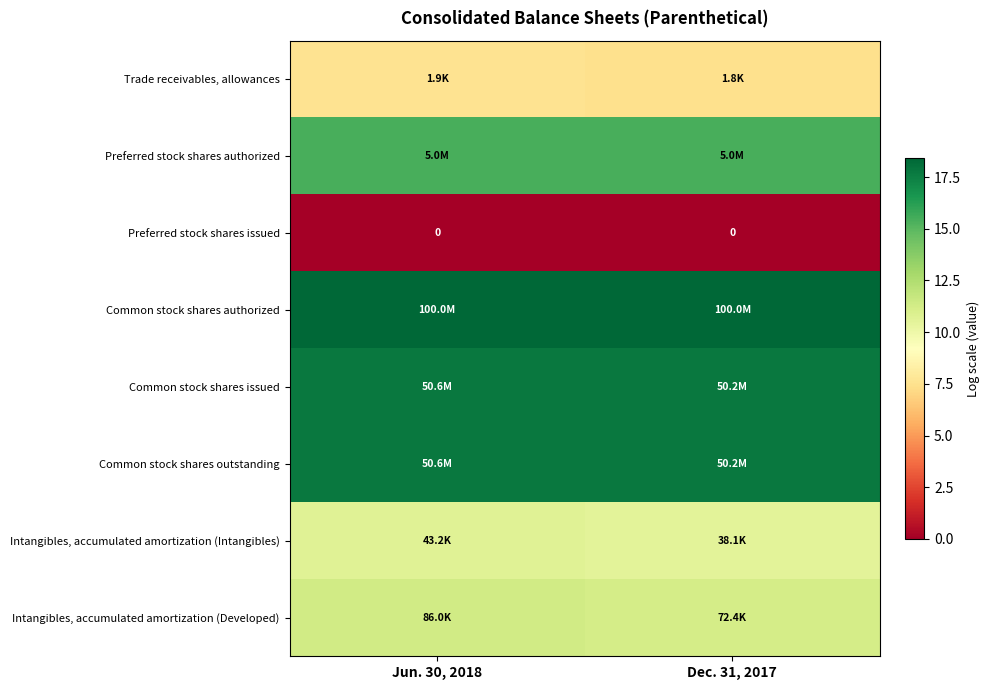

Which category has the lowest value in the Common stock shares outstanding series?

Dec. 31, 2017